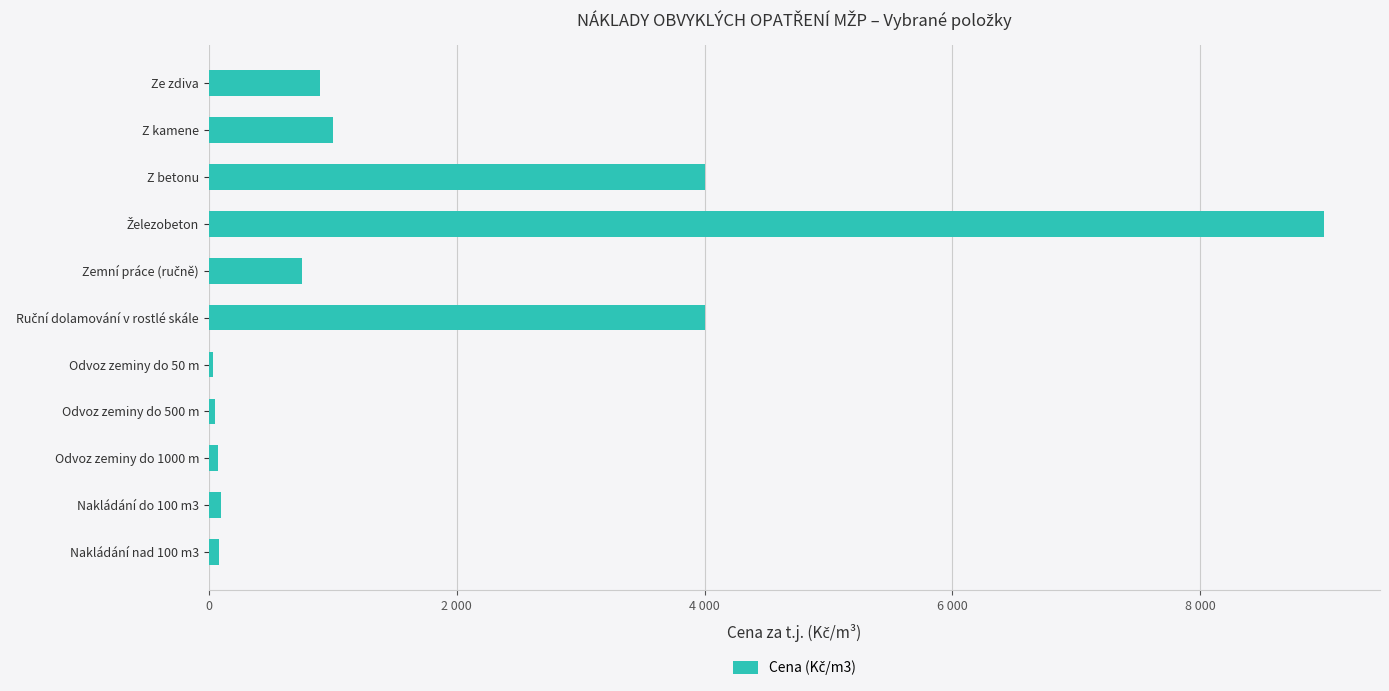

Are the bars horizontal?

Yes